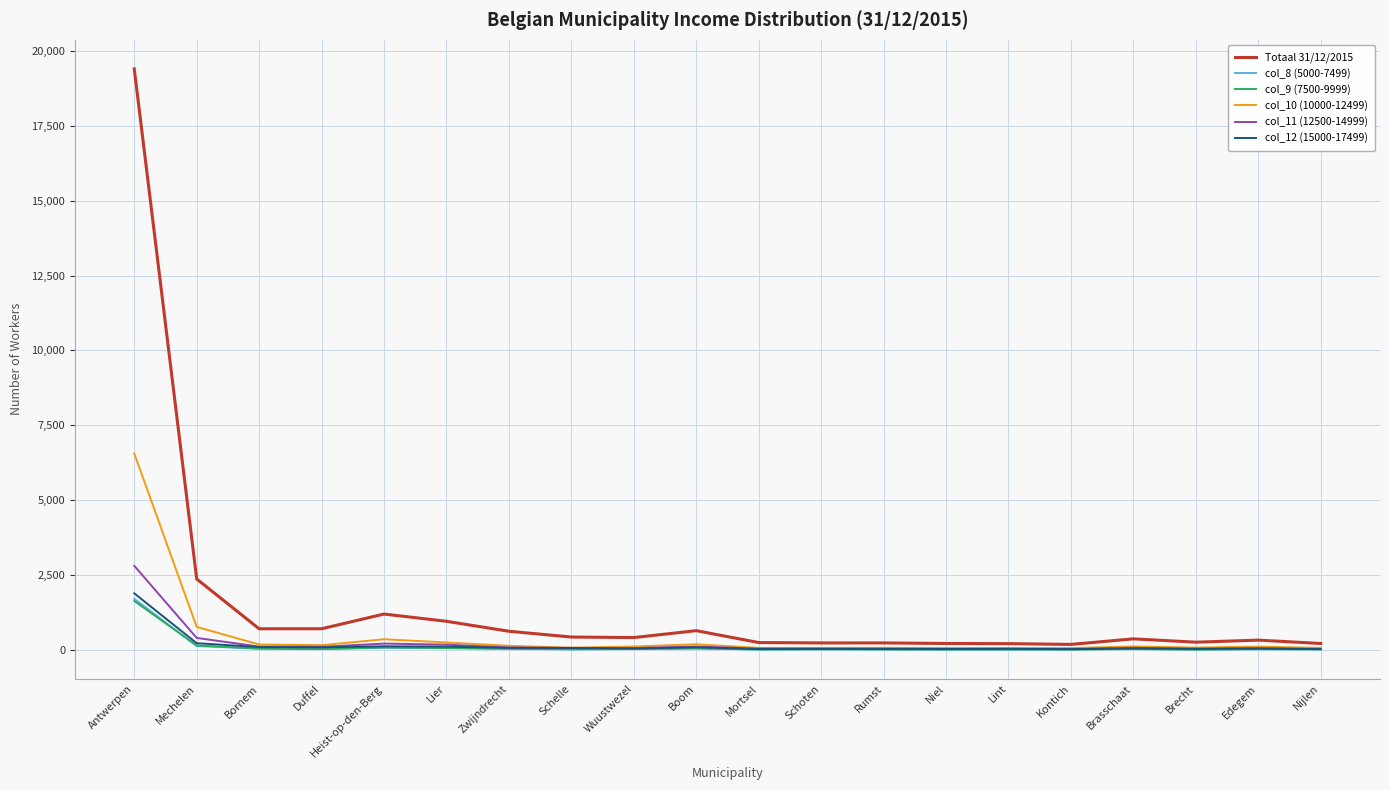

The col_8 (5000-7499) series shows 3013 at Antwerpen. True or false?

False